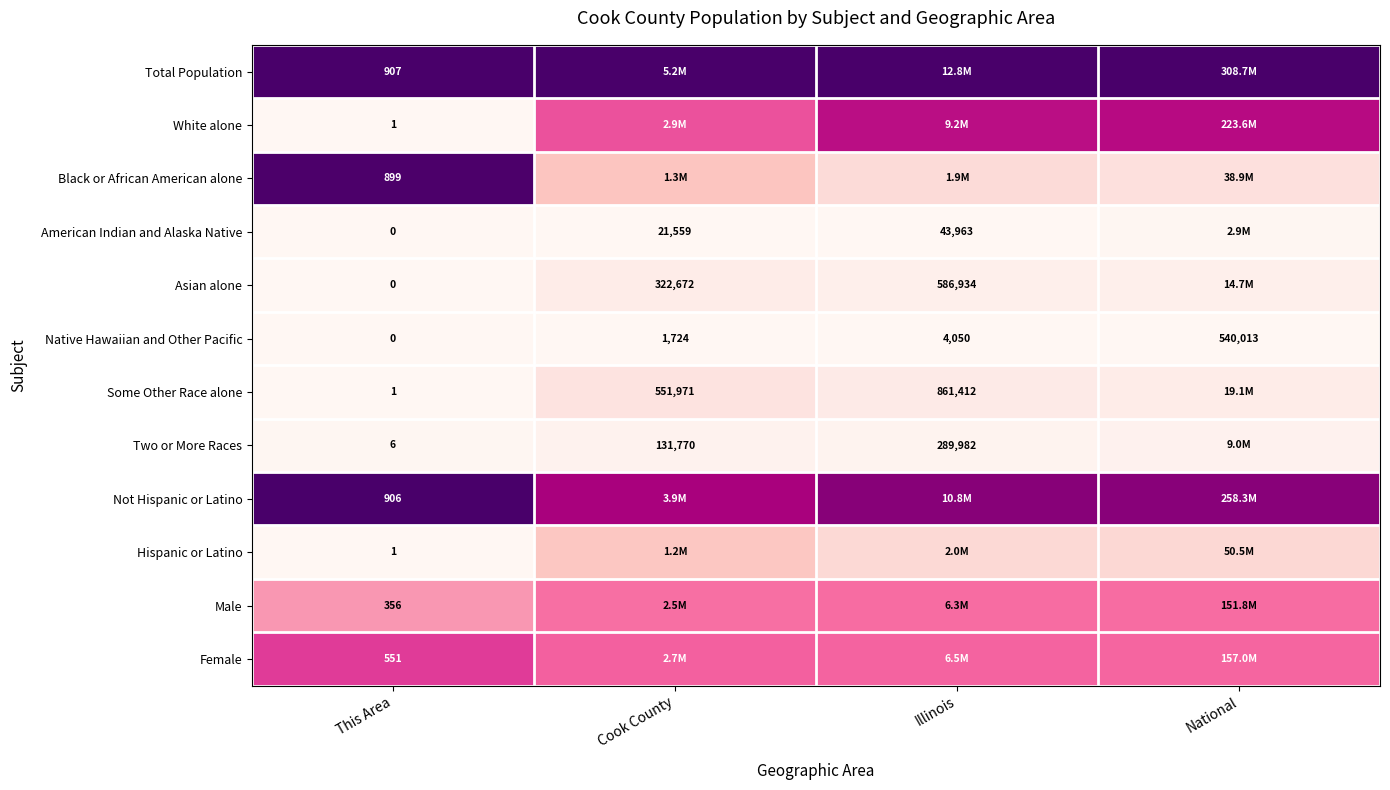

How many series are shown in this chart?

12